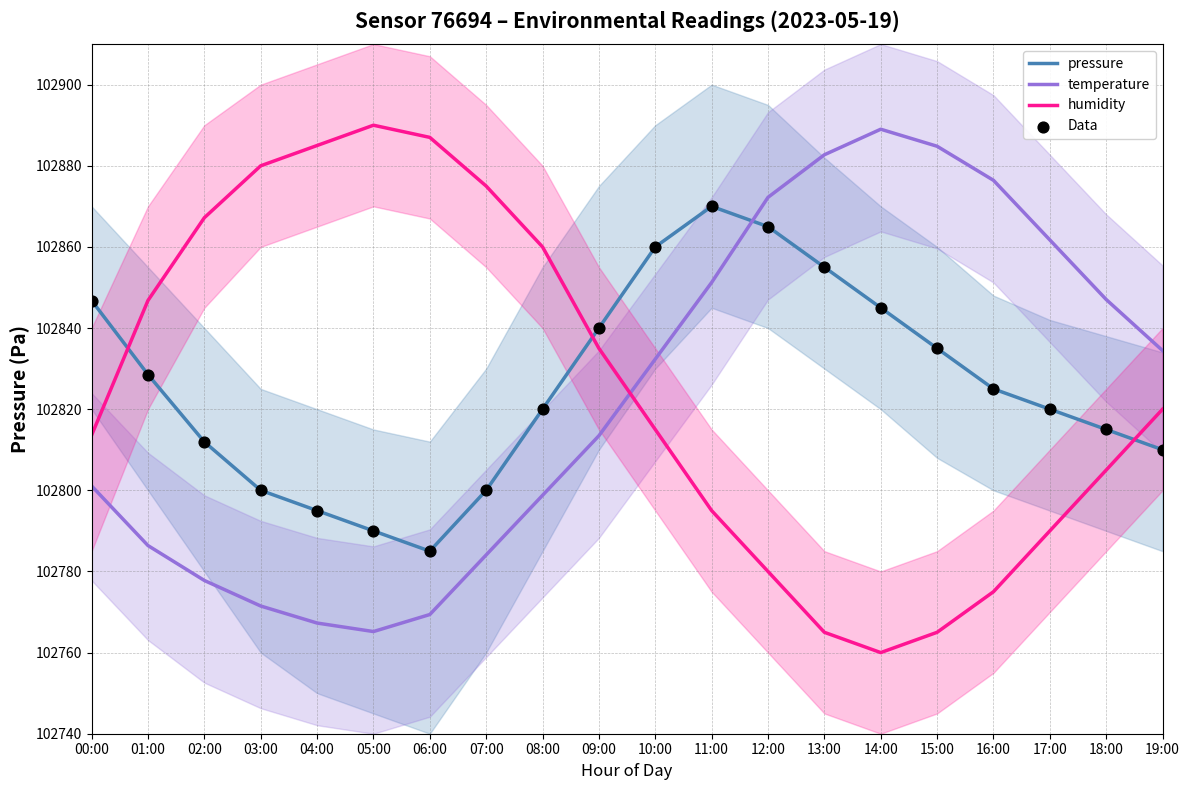

Which series reaches the maximum Y coordinate?

humidity